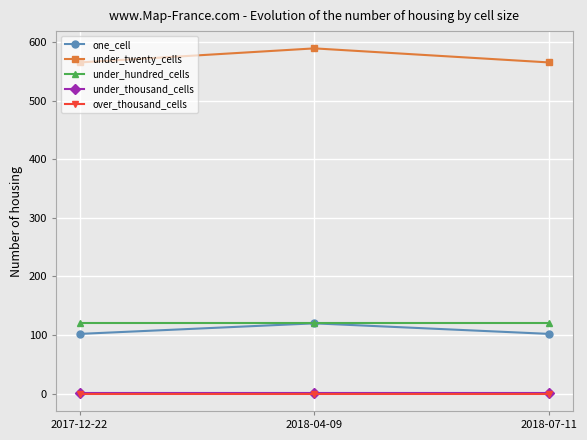

What is the label of the 2nd point from the left?

2018-04-09